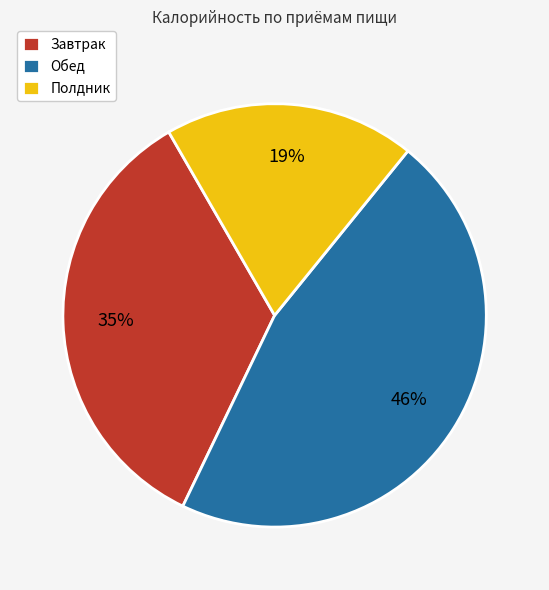

Combined, do Обед and Завтрак account for over 50%?

Yes